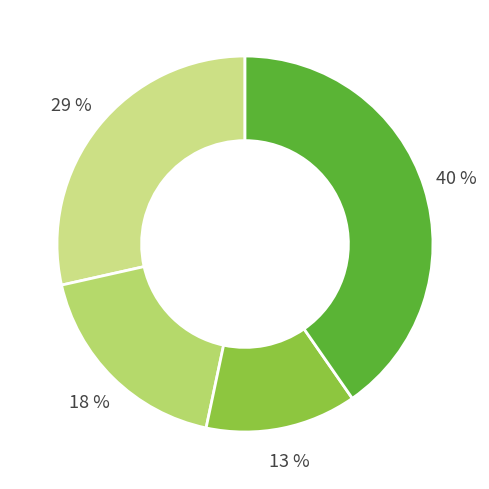

How many slices are in this pie chart?

4